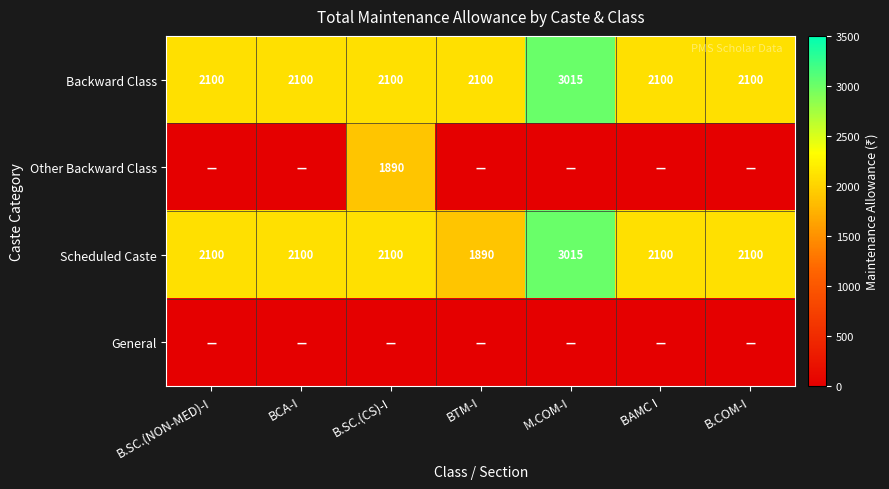

Which category has the highest value in the Scheduled Caste series?

M.COM-I